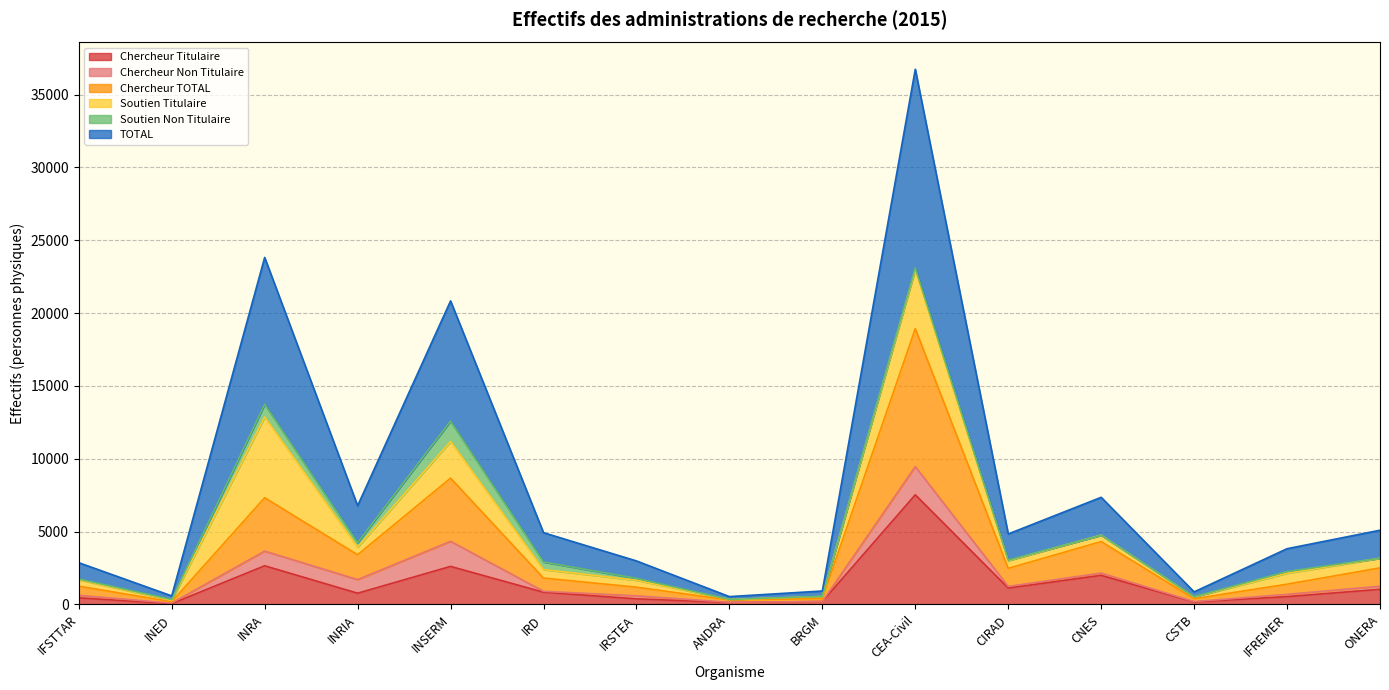

What is the sum of all Chercheur TOTAL values?

27306